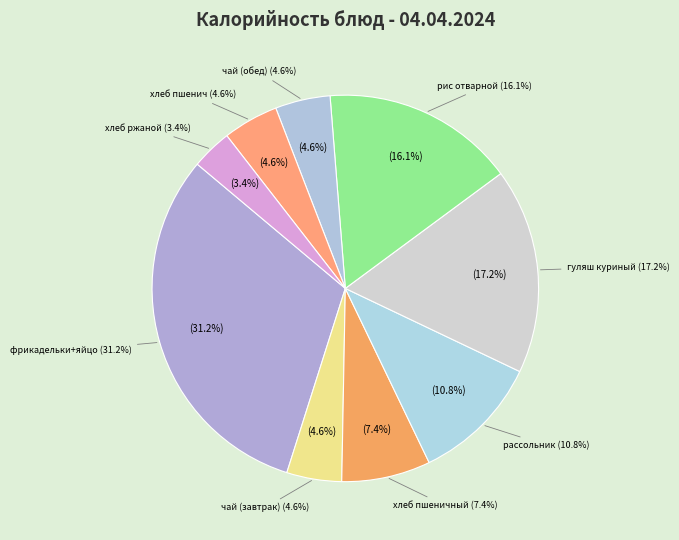

To the nearest percent, what portion does хлеб пшеничный represent?

7%